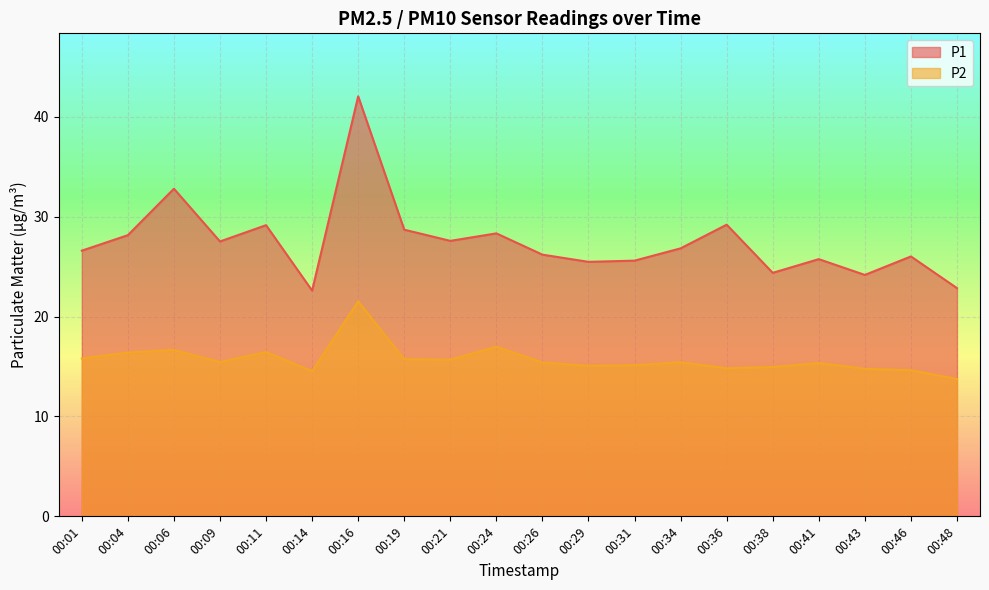

True or false: P2 and P1 intersect in this chart.

False